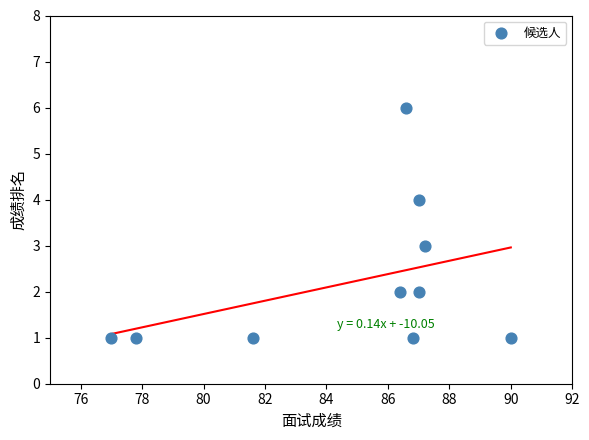

What is the range of Y values (max minus min)?

5